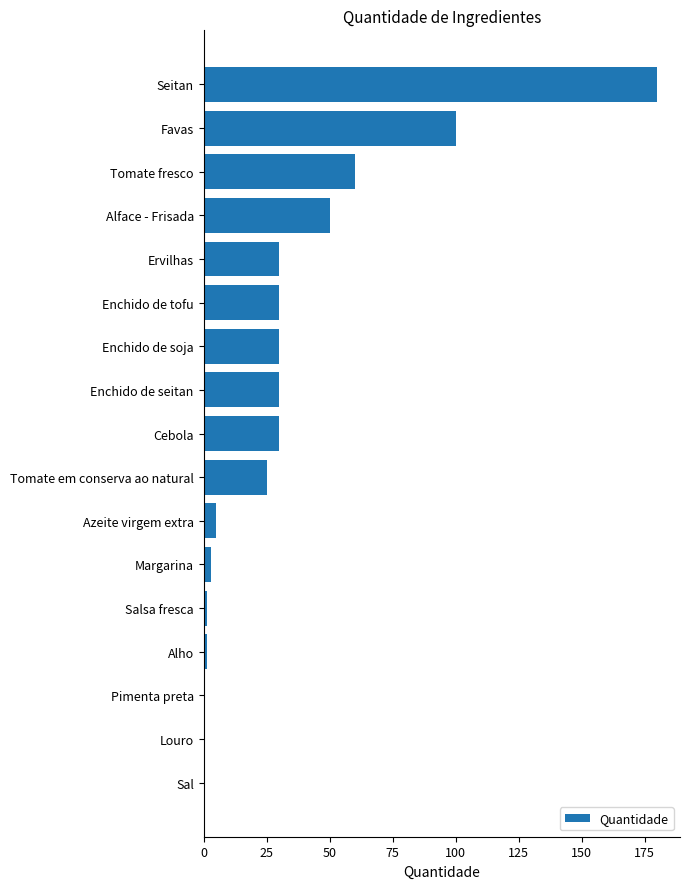

What is the sum of all values?

576.4